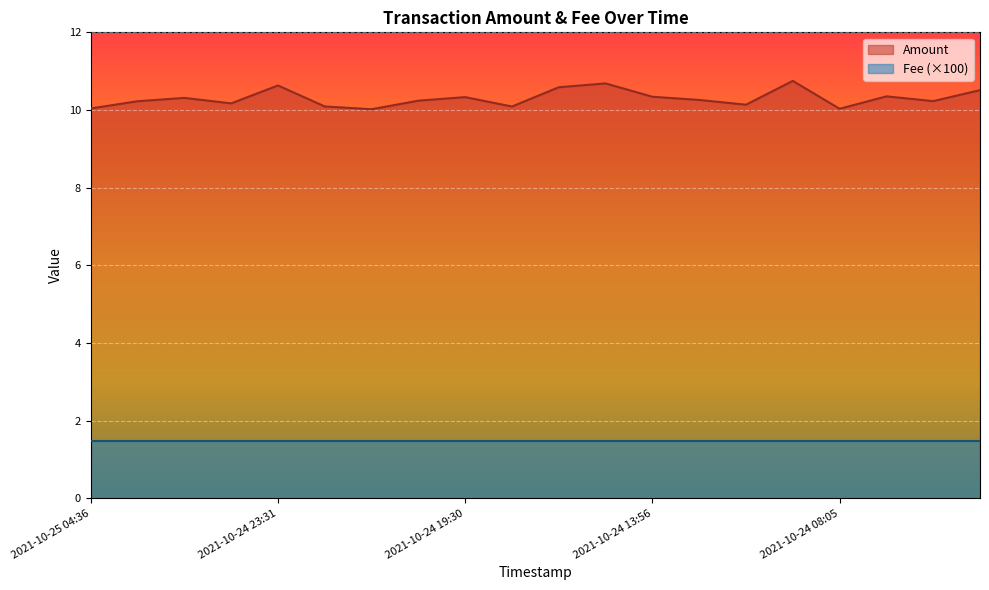

At which category does the data reach its first local peak?

2021-10-25 01:52